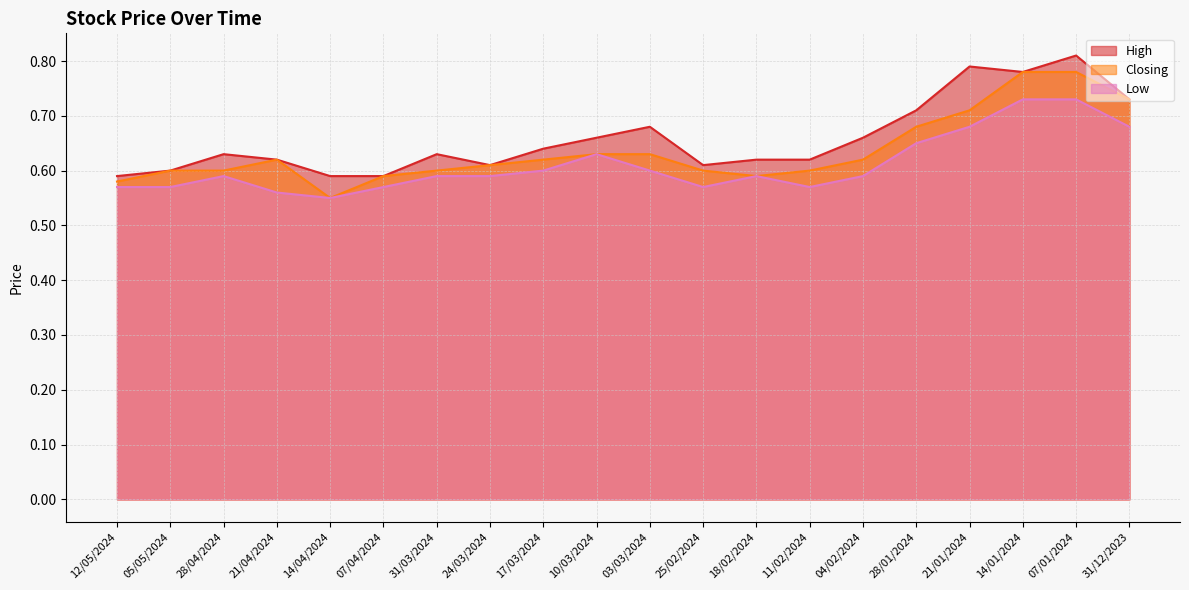

How many Closing values are between 0 and 1?

20